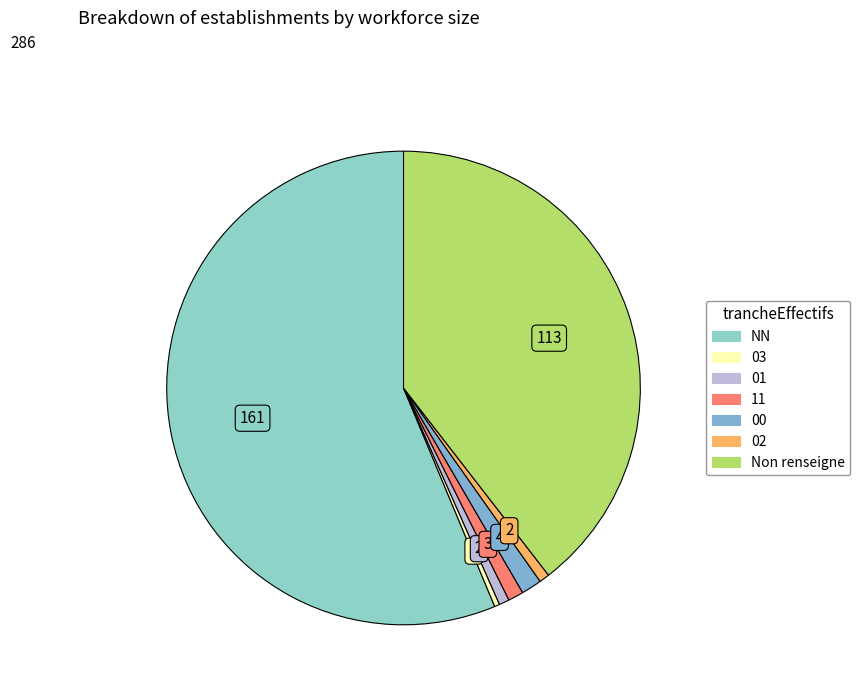

How many slices are in this pie chart?

7